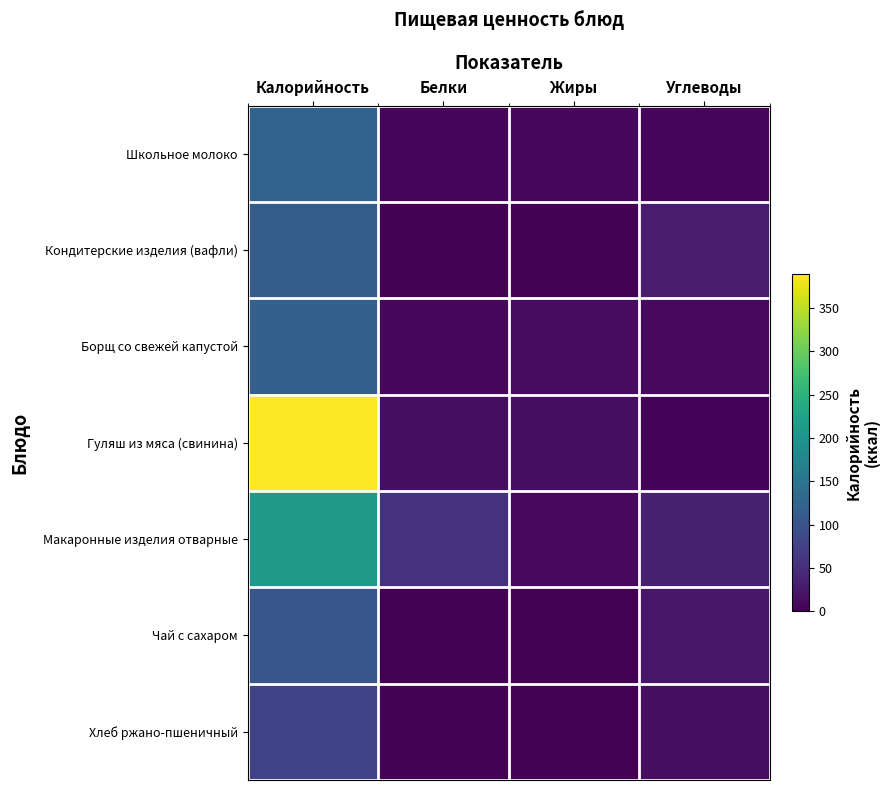

How many distinct data groups are displayed?

7